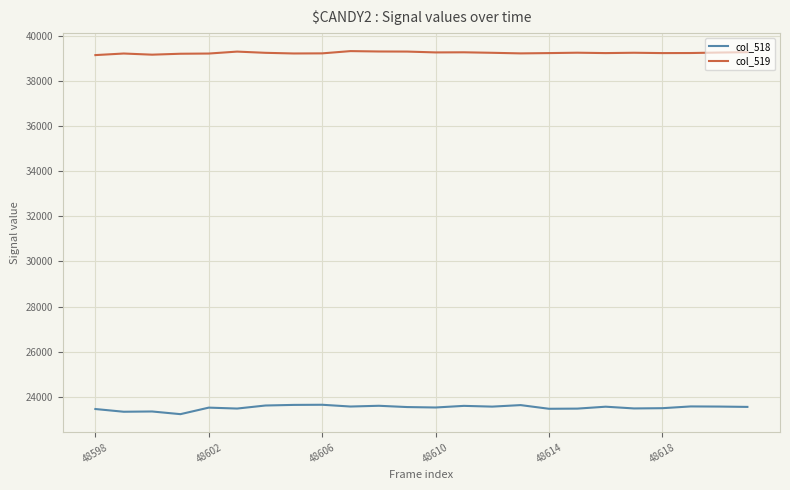

List the series in order of their overall mean, highest first.

col_519, col_518